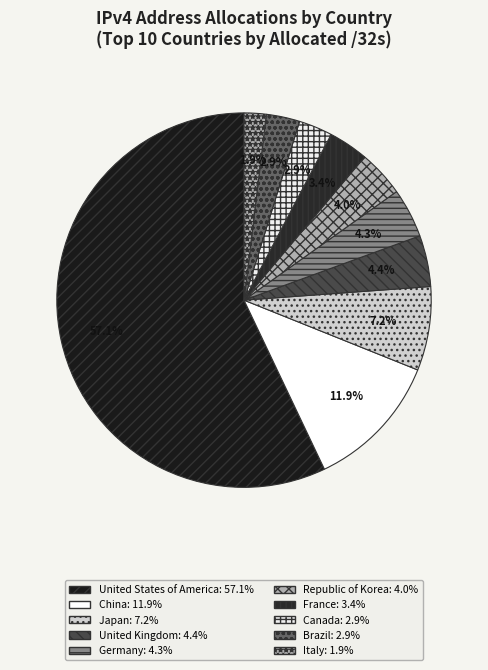

Which has a higher value, Canada or China?

China